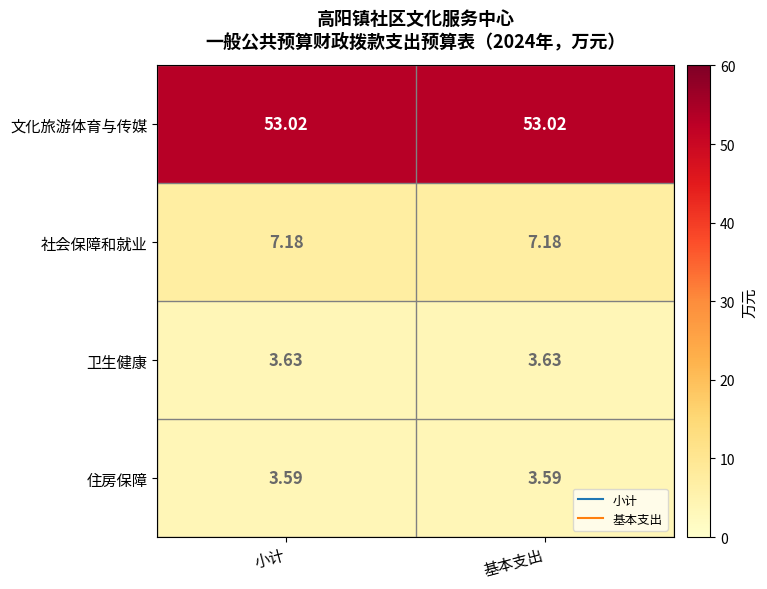

Is the value of 文化旅游体育与传媒 at 基本支出 greater than the value of 卫生健康 at 小计?

Yes